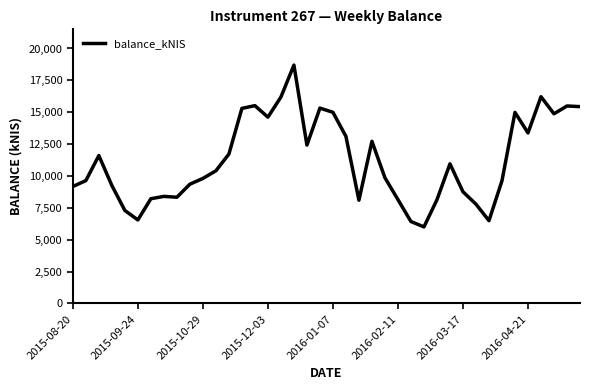

How many lines are shown in the chart?

1